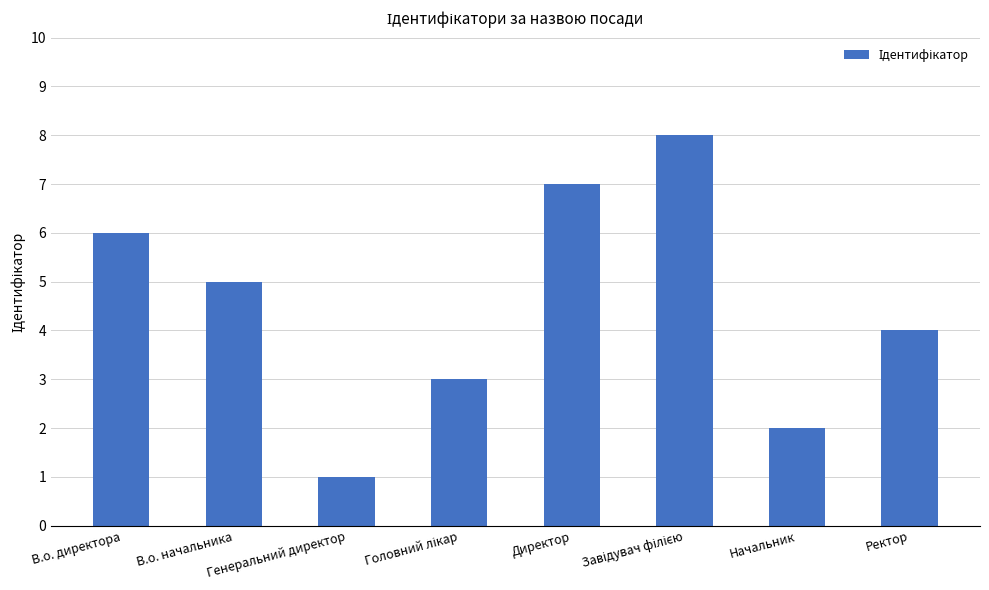

Reading left to right, extract all data points from this chart.

6	5	1	3	7	8	2	4